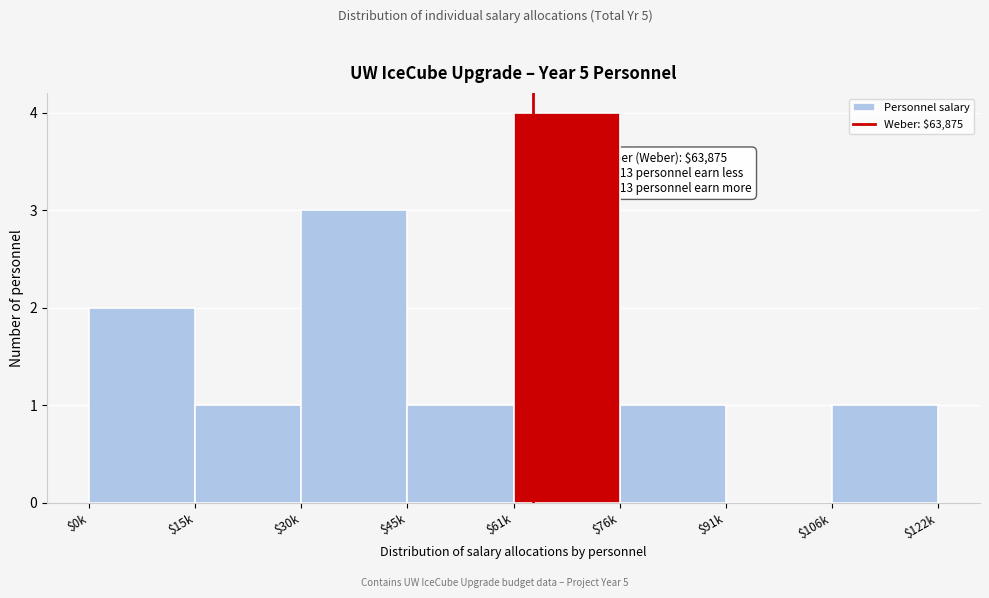

What is the sum of all values?

13